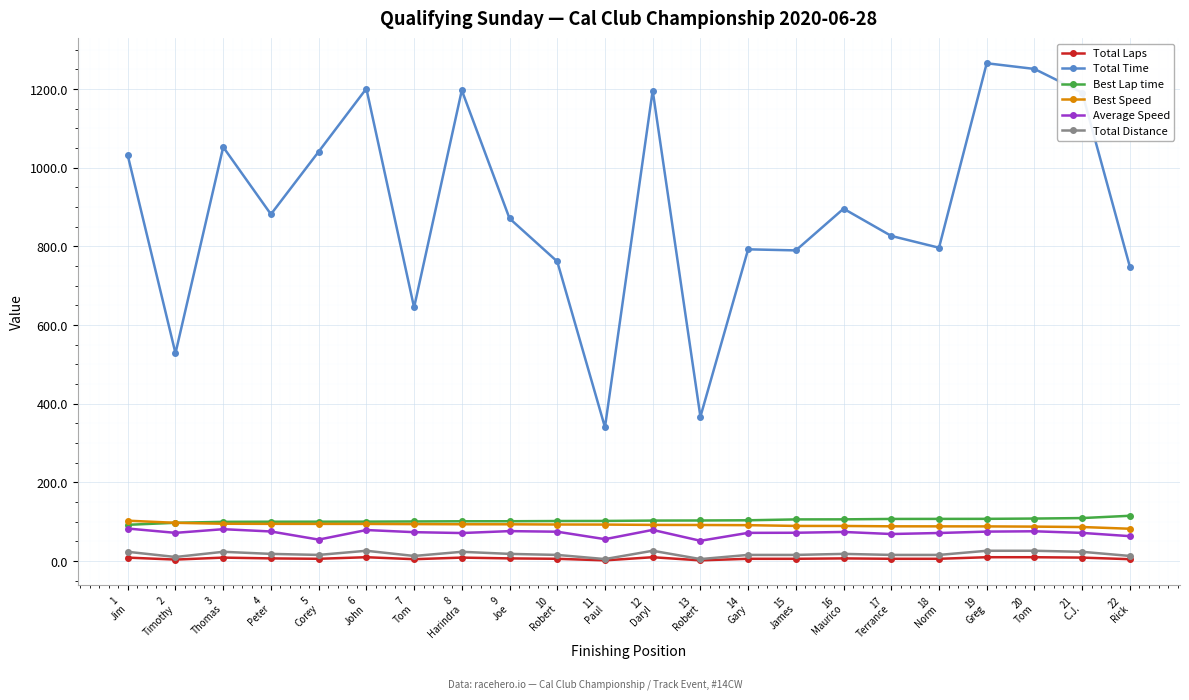

What are all the series names shown in the legend?

Total Laps, Total Time, Best Lap time, Best Speed, Average Speed, Total Distance